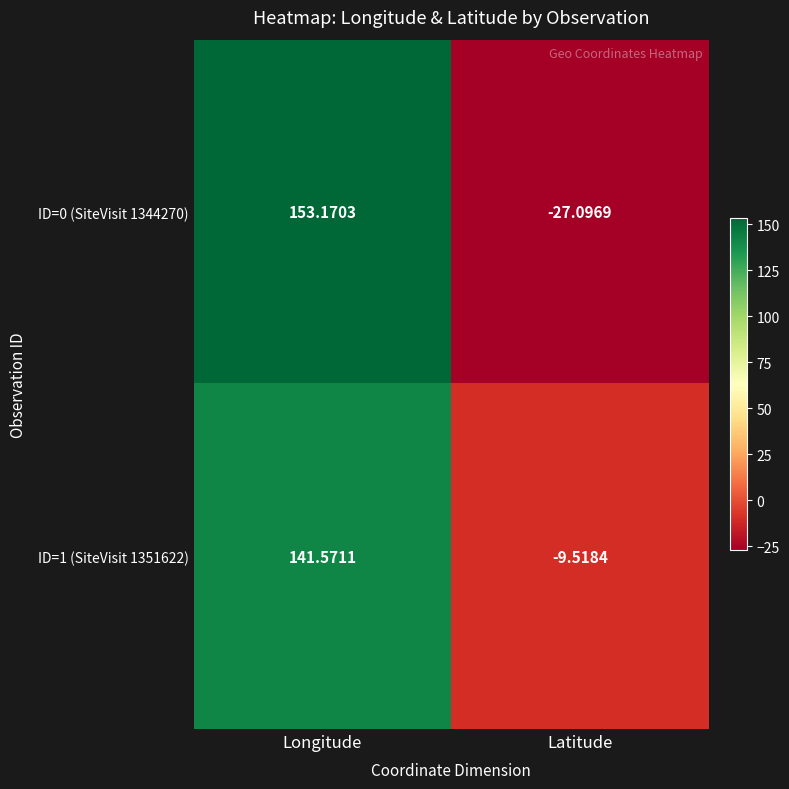

Rank the series at Longitude from lowest to highest value.

ID=1 (SiteVisit 1351622), ID=0 (SiteVisit 1344270)